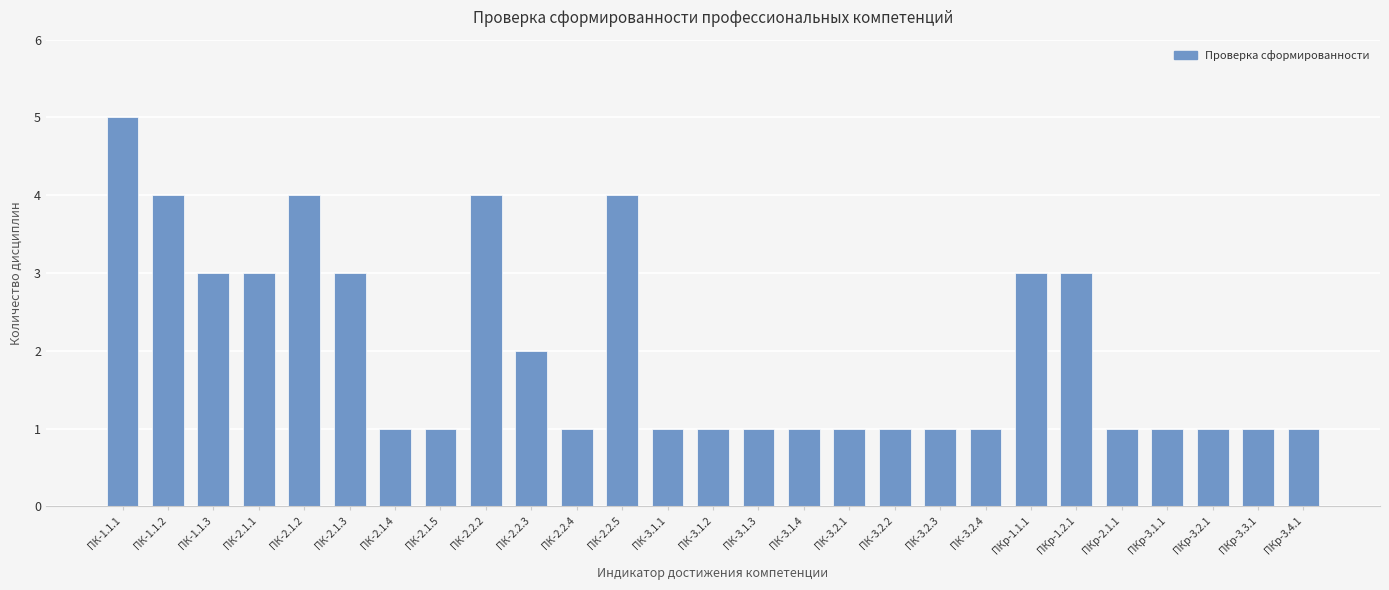

What is the difference between the values at ПК-1.1.3 and ПК-2.1.5?

2